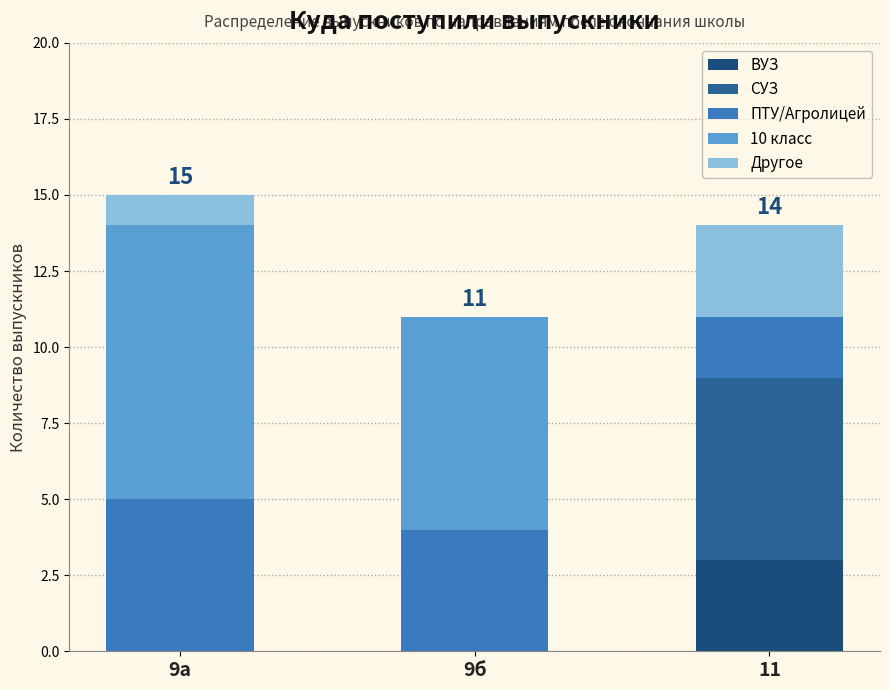

What is the difference between the maximum and minimum values in the 10 класс series?

9